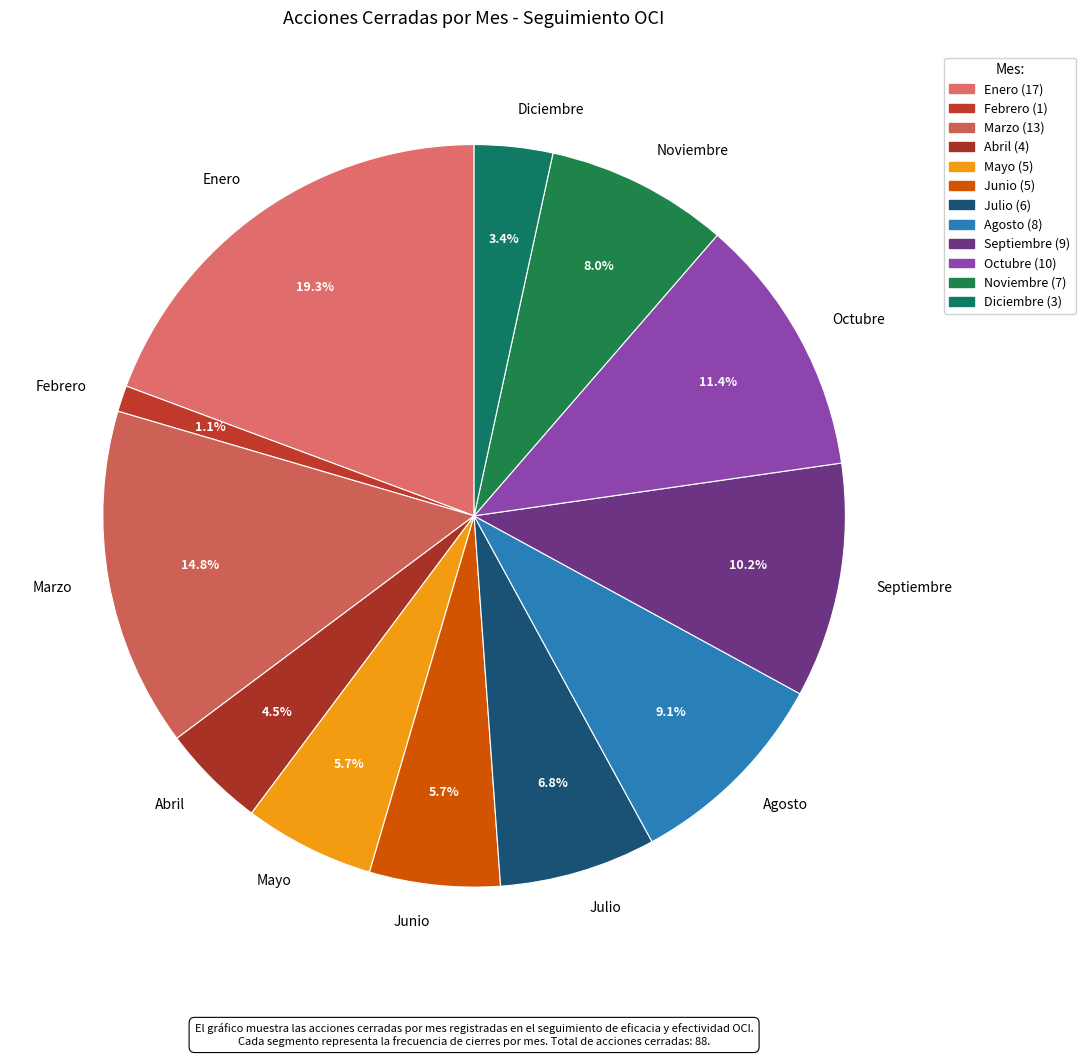

Is there a majority slice in this chart?

No